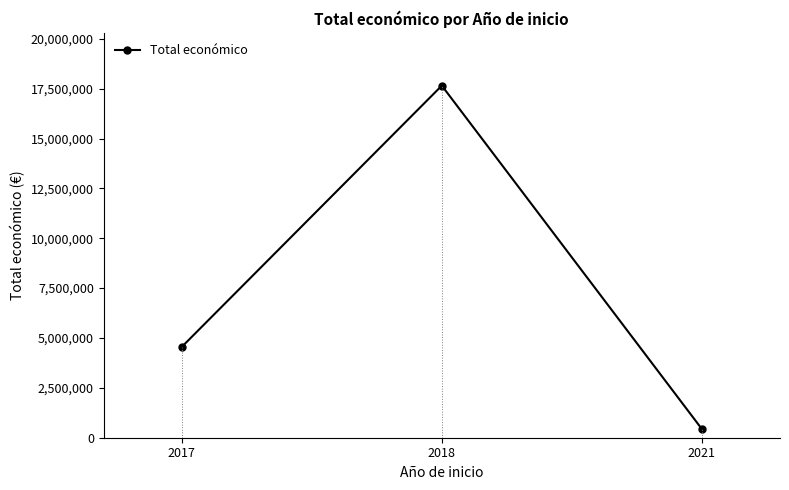

Does the chart have visible grid lines?

No